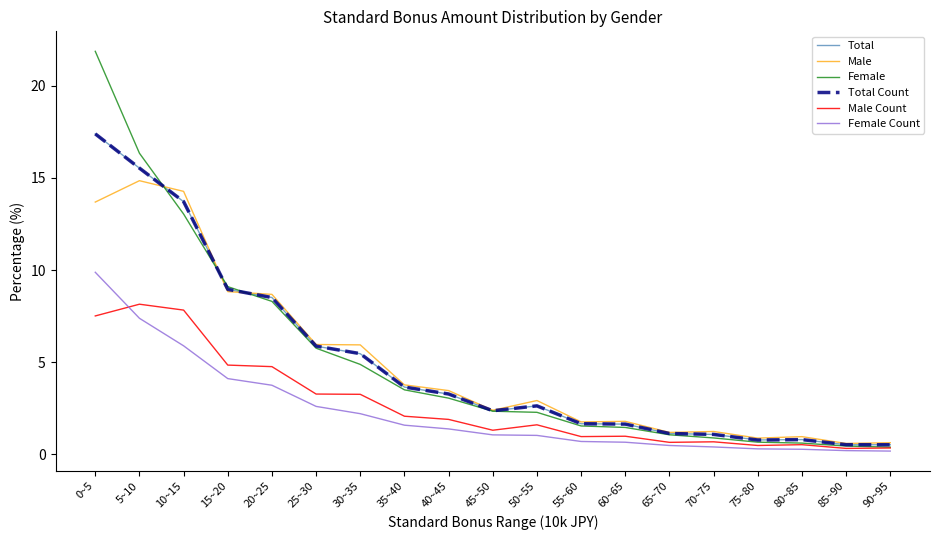

Does the chart have visible grid lines?

No